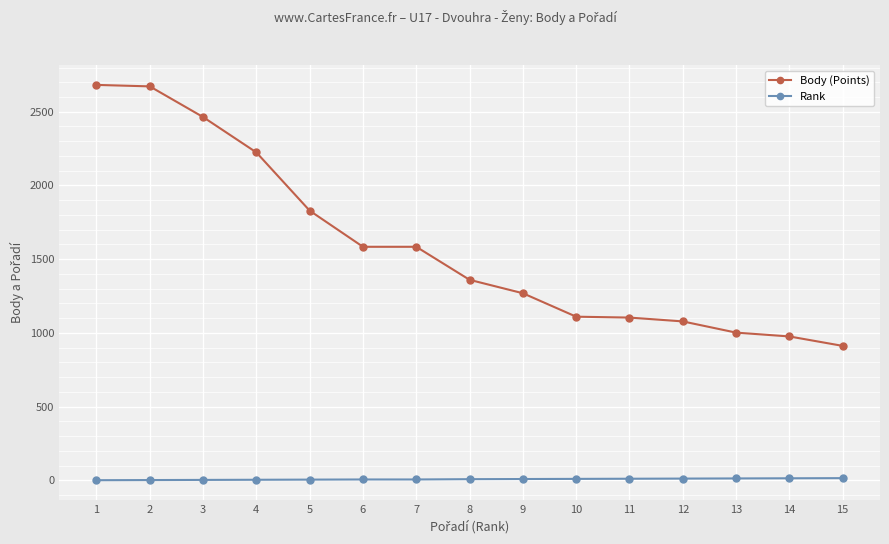

What is the value of the Body (Points) point at the 4th from the left?

2224